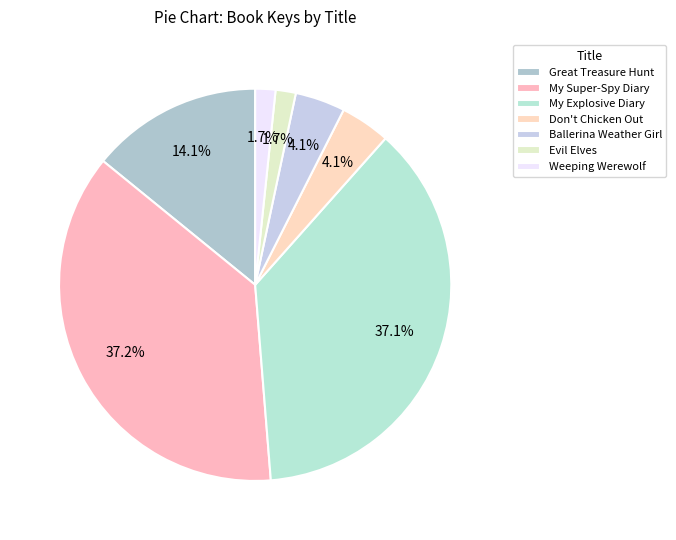

What is the change in value from My Super-Spy Diary to Evil Elves?

-408933424